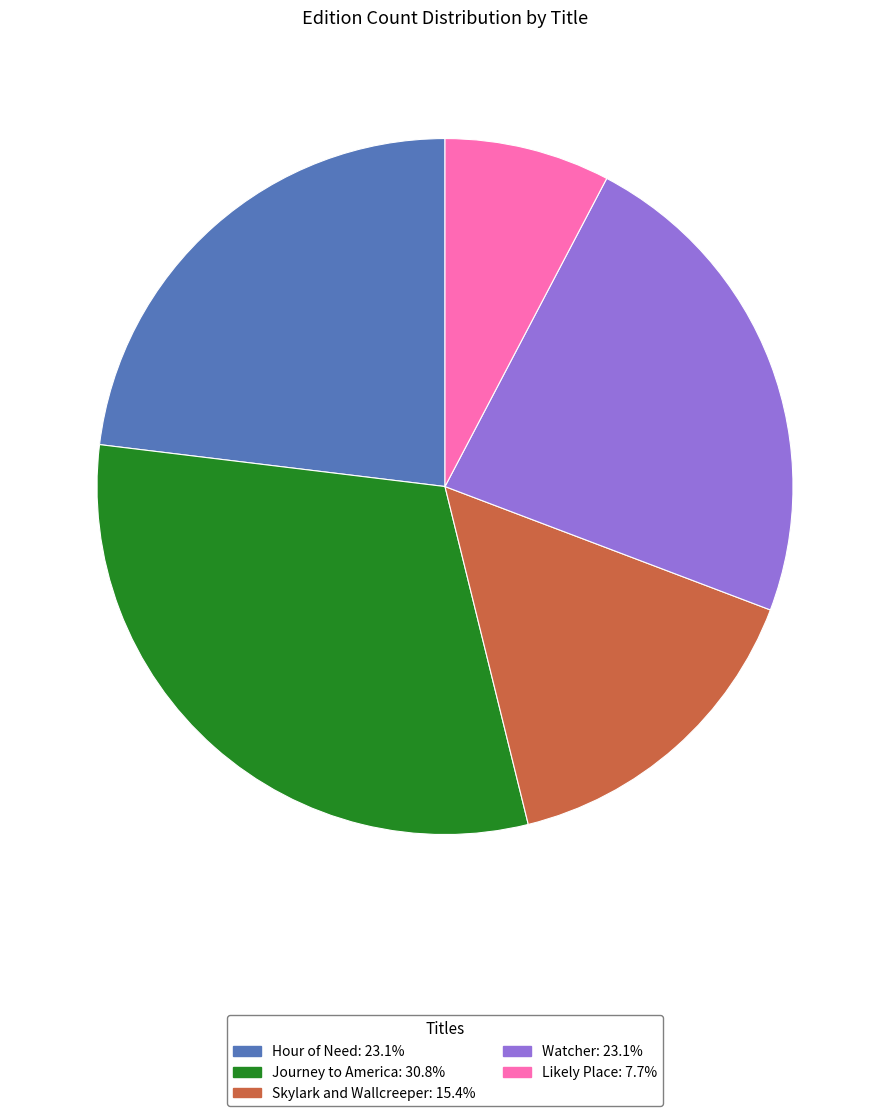

How many segments does this pie chart have?

5